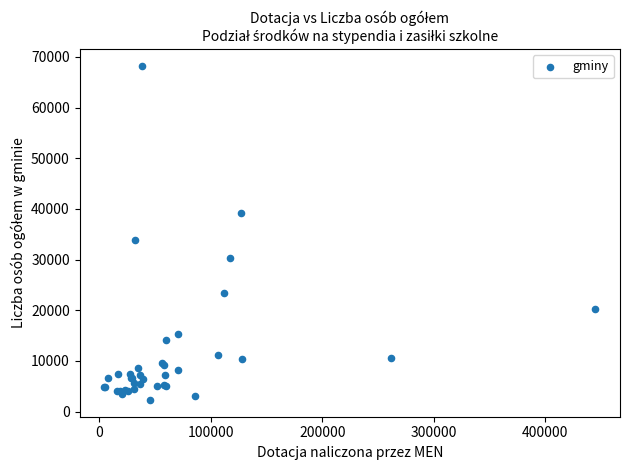

What Y value in the scatter plot is closest to 35295?

33785